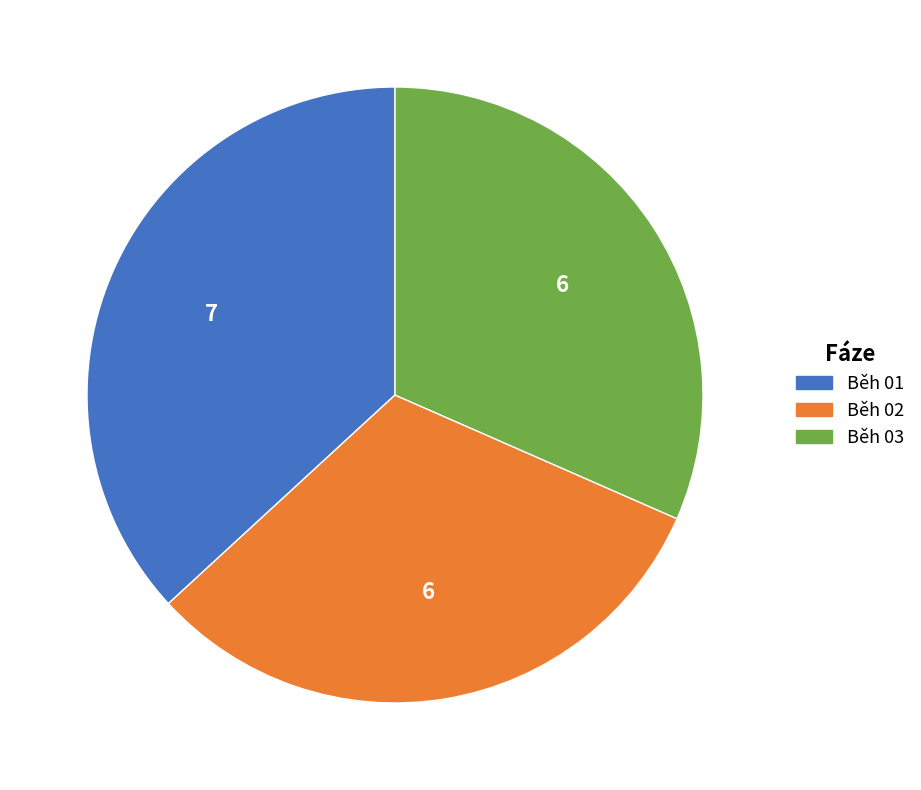

What is the ratio of the value at Běh 03 to the value at Běh 01?

0.9